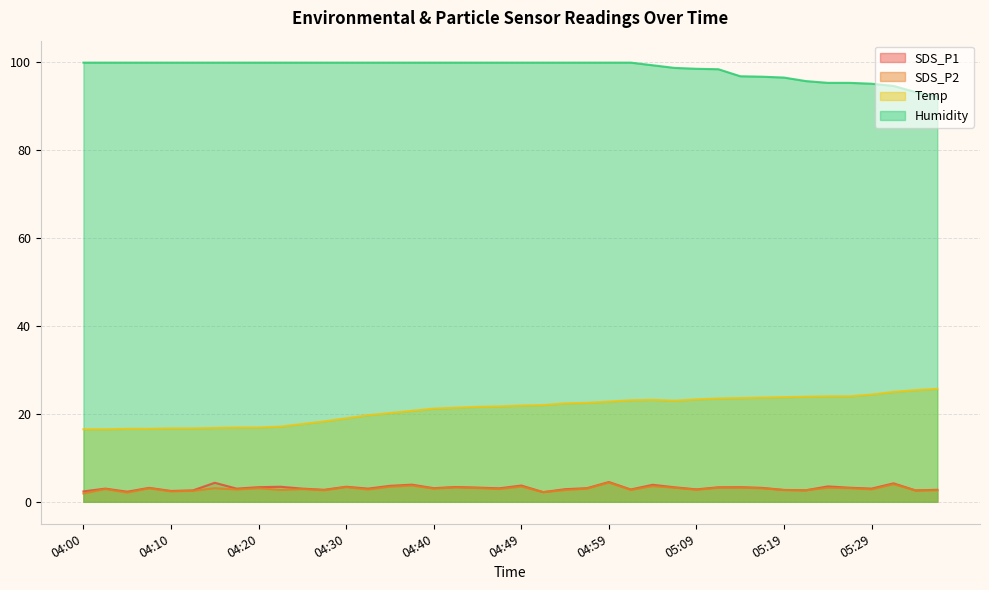

Which series changed the most between 05:12 and 05:24?

Humidity